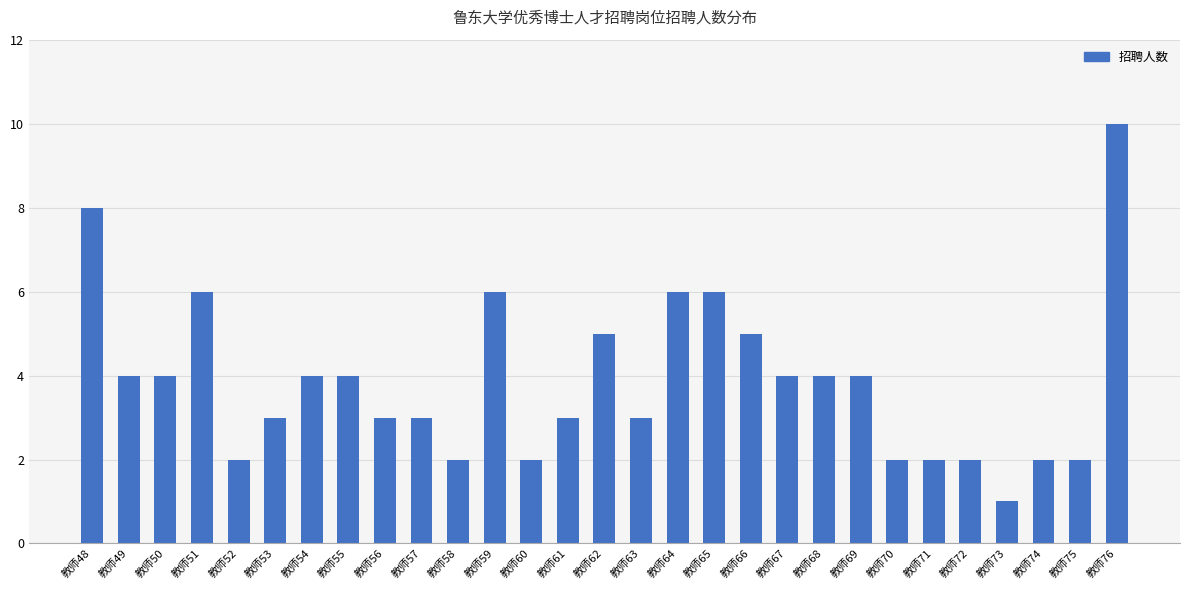

What is the difference between the maximum and second lowest values?

8